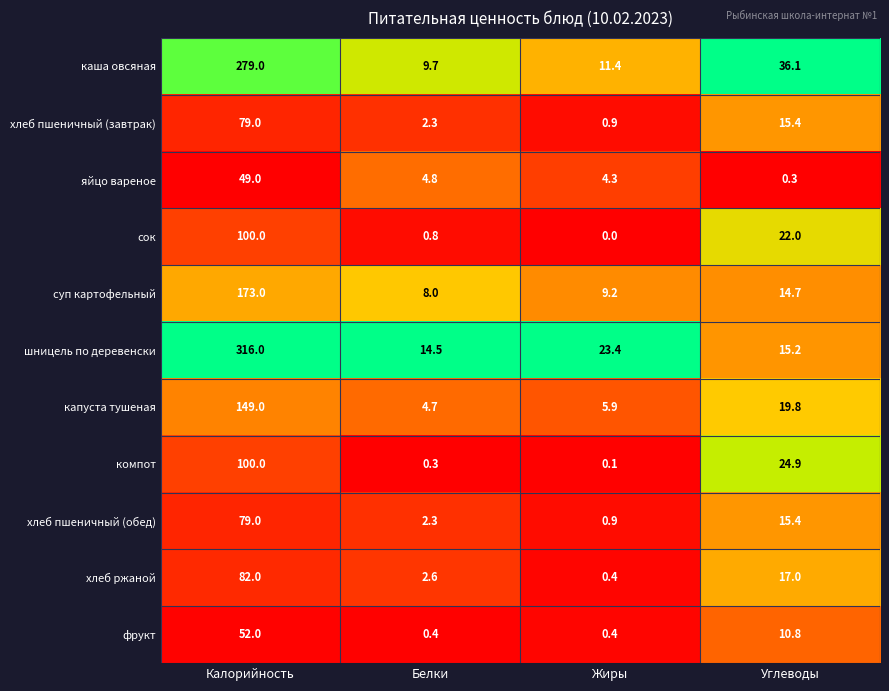

Which series has the largest range (max minus min)?

шницель по деревенски